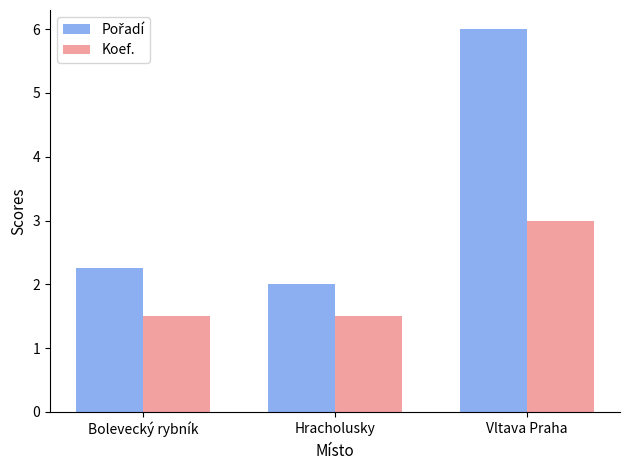

What is the difference between the highest and lowest values at Hracholusky?

0.5